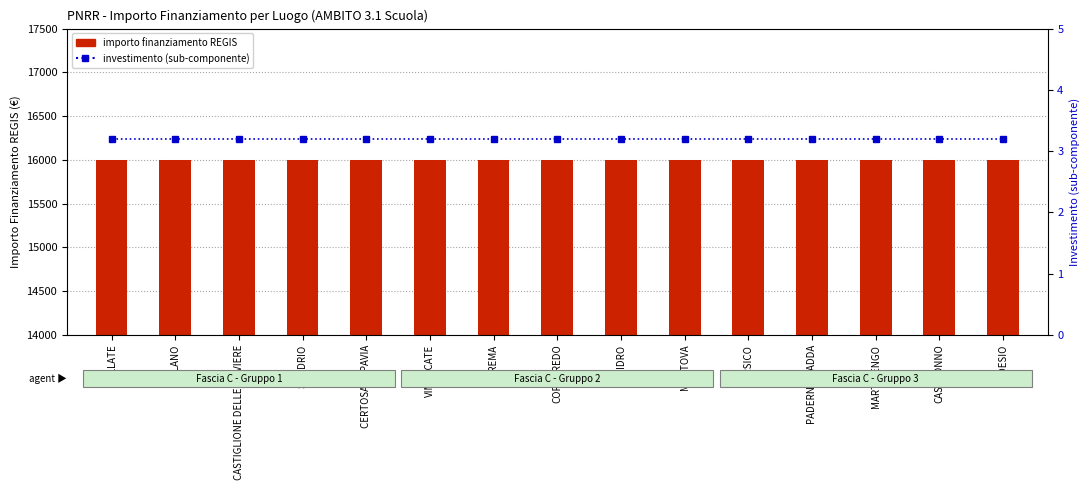

Reading left to right, extract all data points from this chart.

importo finanziamento REGIS: BOLLATE=16000.0	MILANO=16000.0	CASTIGLIONE DELLE STIVIERE=16000.0	SONDRIO=16000.0	CERTOSA DI PAVIA=16000.0	VIMERCATE=16000.0	CREMA=16000.0	CORNAREDO=16000.0	IDRO=16000.0	MANTOVA=16000.0	CORSICO=16000.0	PADERNO DADDA=16000.0	MARTINENGO=16000.0	CASTRONNO=16000.0	DESIO=16000.0
investimento (sub-componente): BOLLATE=3.2	MILANO=3.2	CASTIGLIONE DELLE STIVIERE=3.2	SONDRIO=3.2	CERTOSA DI PAVIA=3.2	VIMERCATE=3.2	CREMA=3.2	CORNAREDO=3.2	IDRO=3.2	MANTOVA=3.2	CORSICO=3.2	PADERNO DADDA=3.2	MARTINENGO=3.2	CASTRONNO=3.2	DESIO=3.2